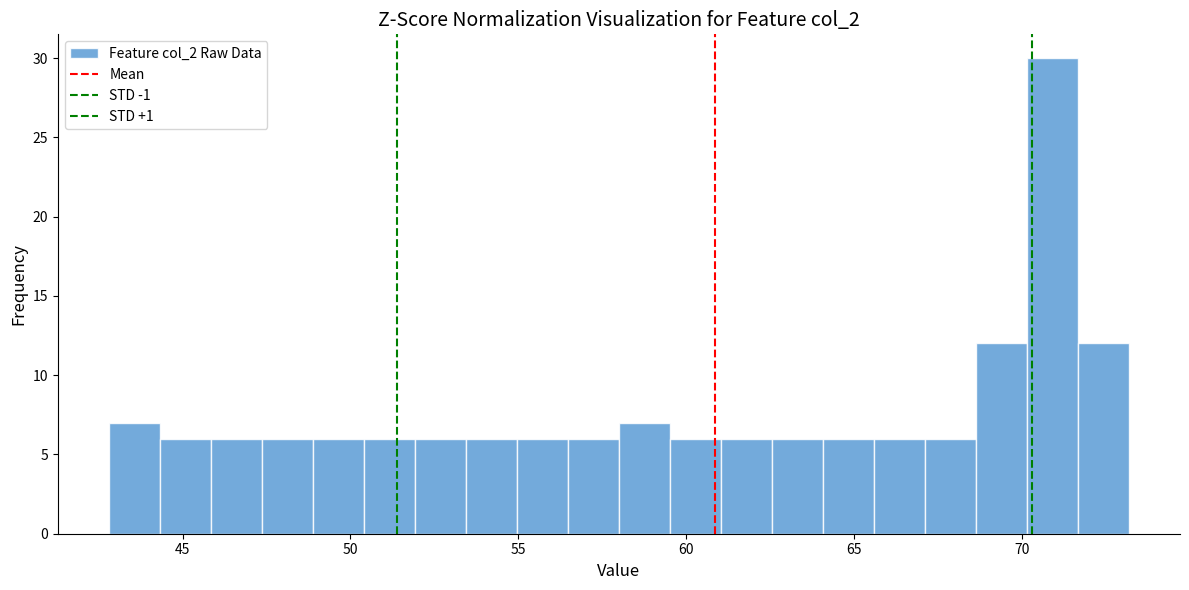

Around what value on the x-axis is the tallest bar? Give the approximate position of its centre, as read against the axis.

71.0